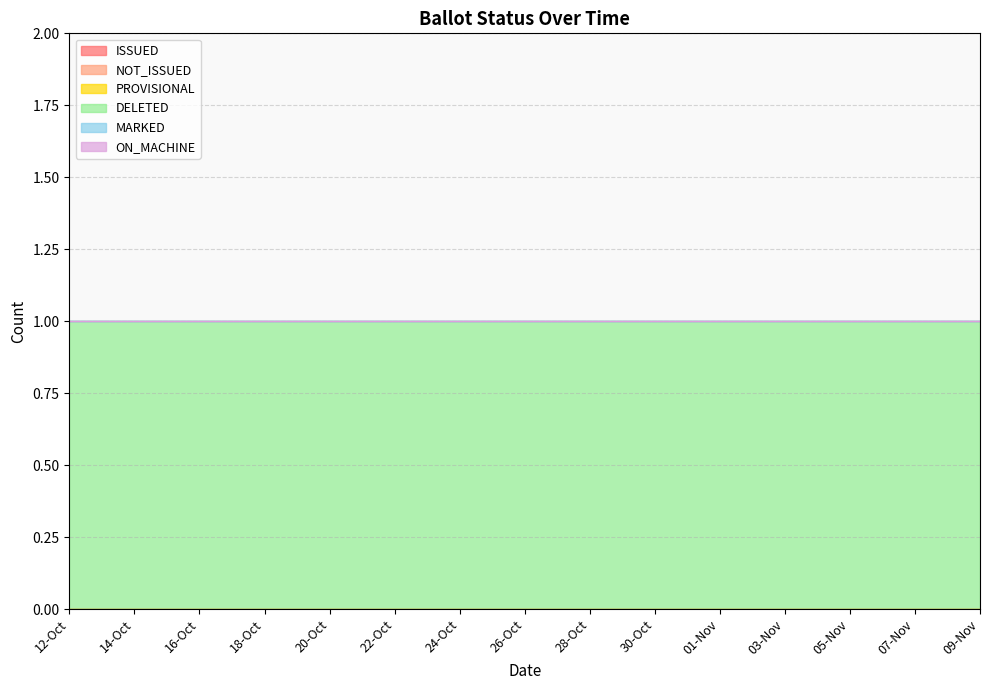

What is the label of the 15th point from the left?

09-Nov